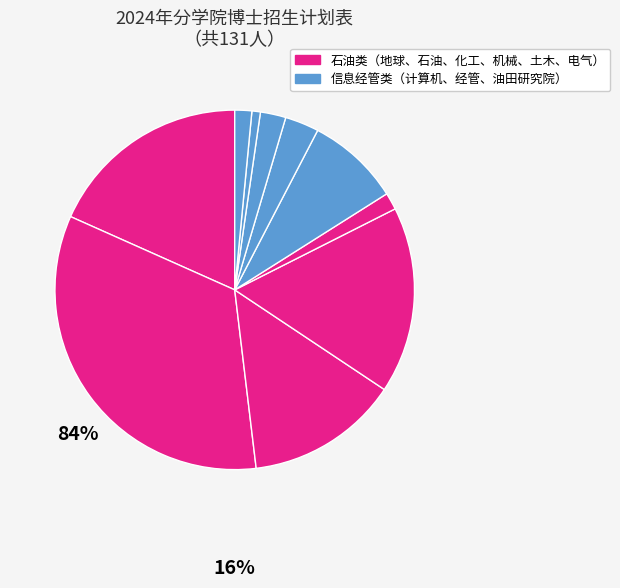

How many slices are in this pie chart?

10